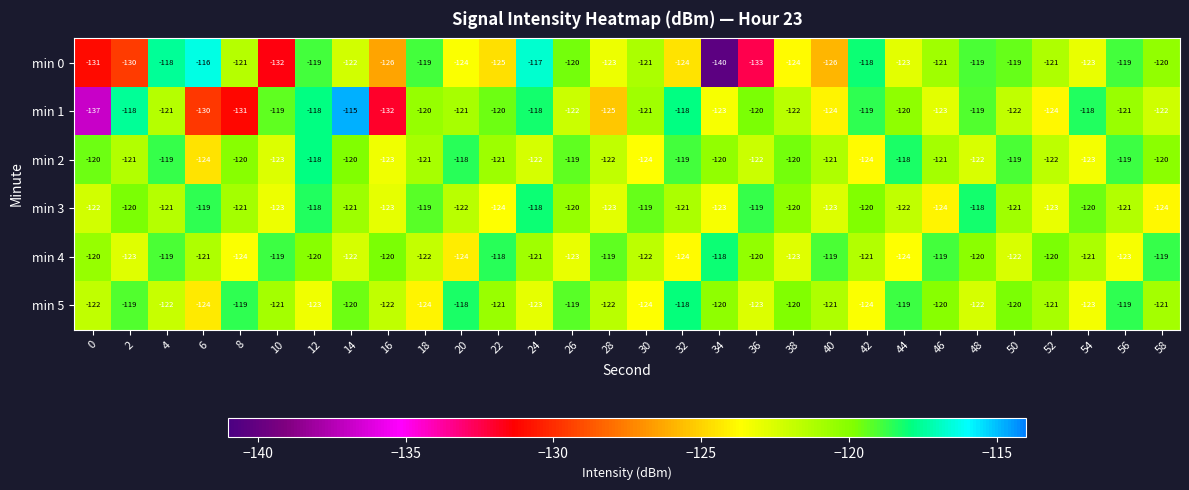

Read the min 1 value at 14.

-115